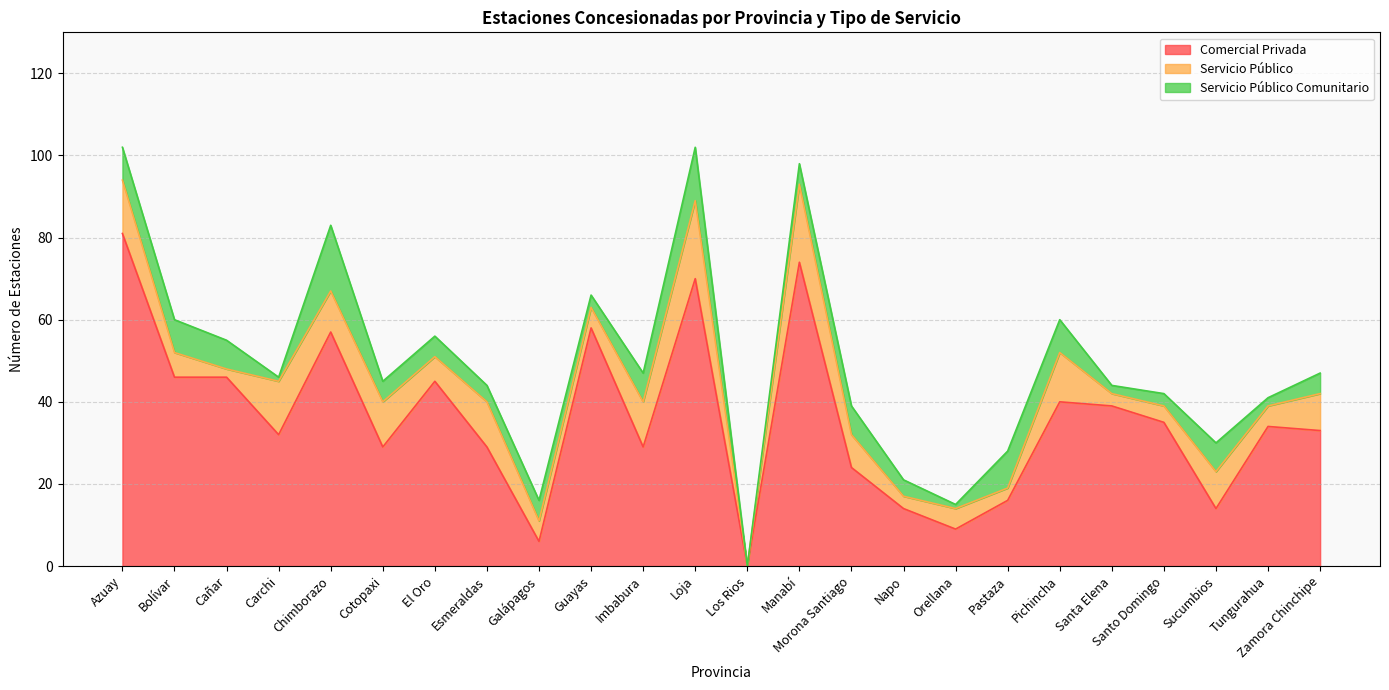

How many categories are shown in the chart?

24